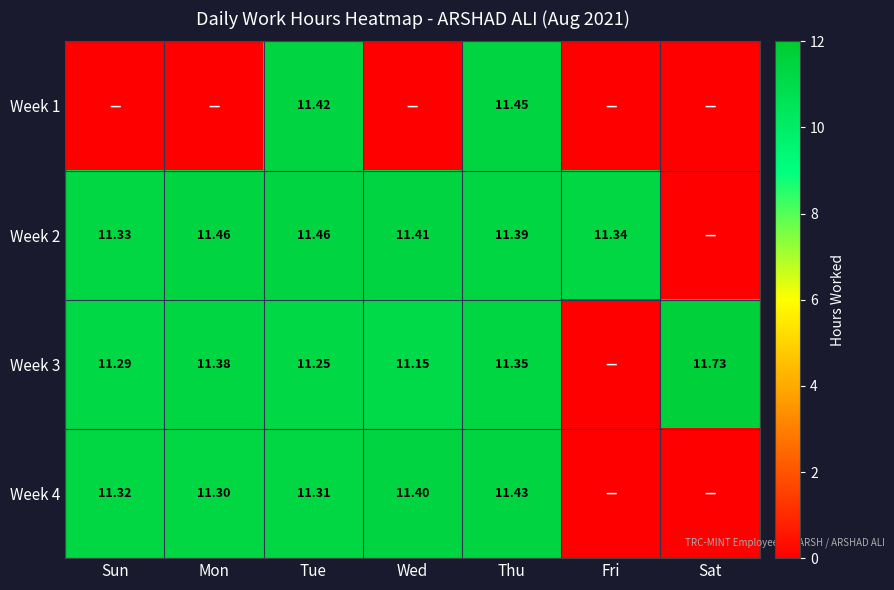

Between Fri and Wed, which is larger?

Fri